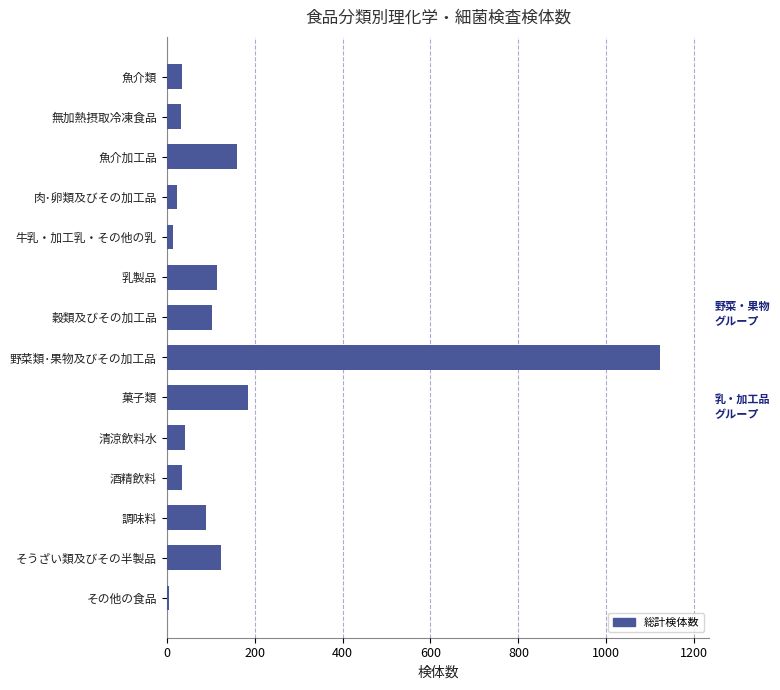

What is the greatest value displayed?

1122